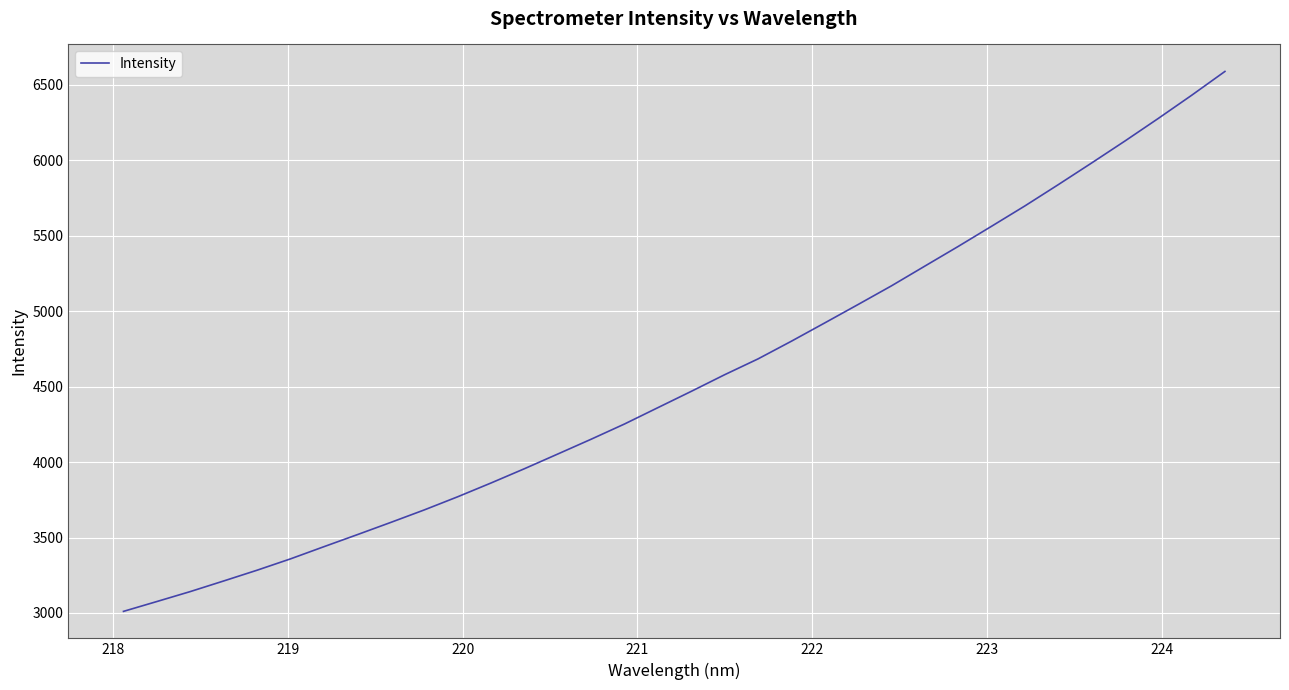

What is the greatest value displayed?

6589.8